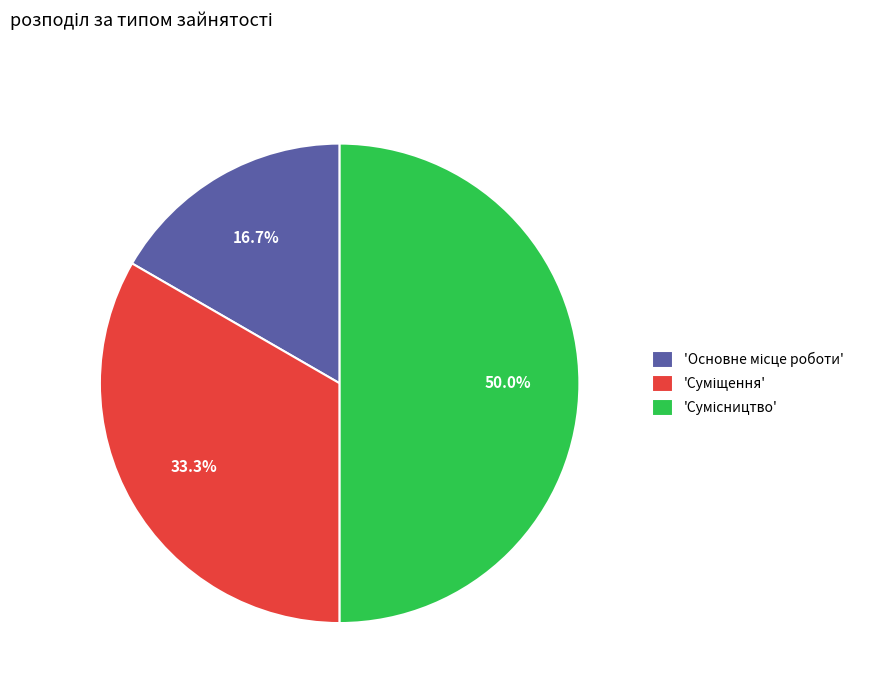

Rank the categories by value from highest to lowest.

Сумісництво, Суміщення, Основне місце роботи